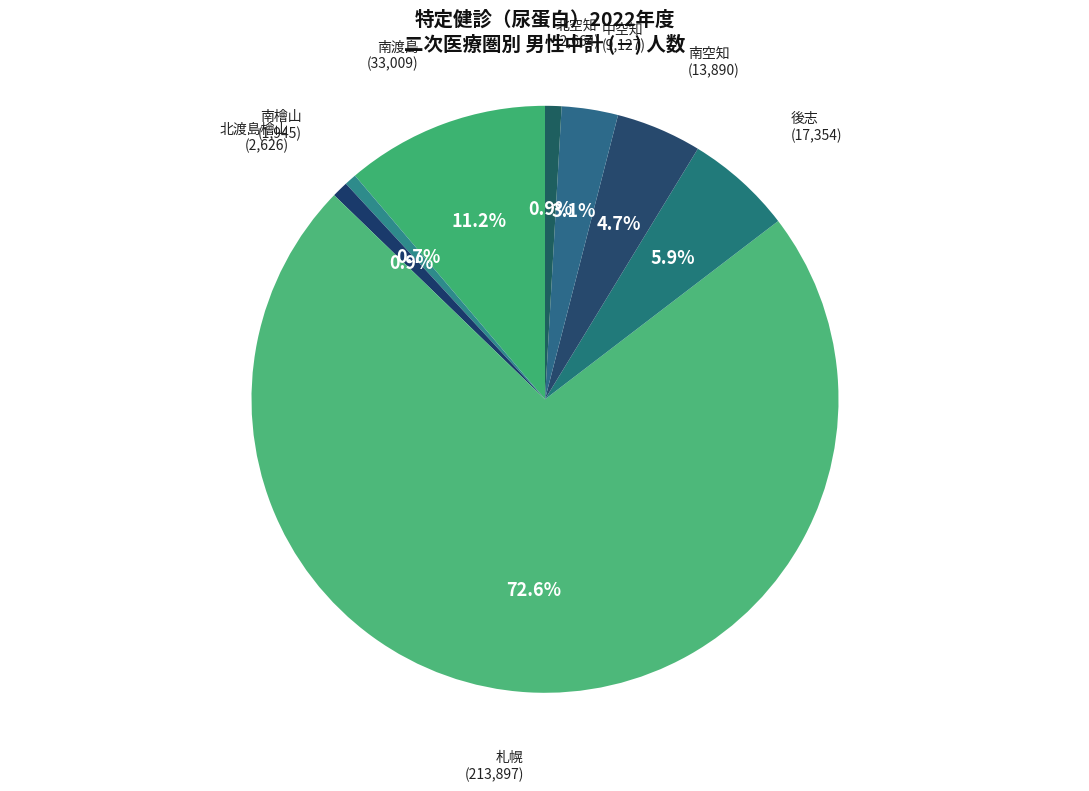

What is the majority slice?

札幌